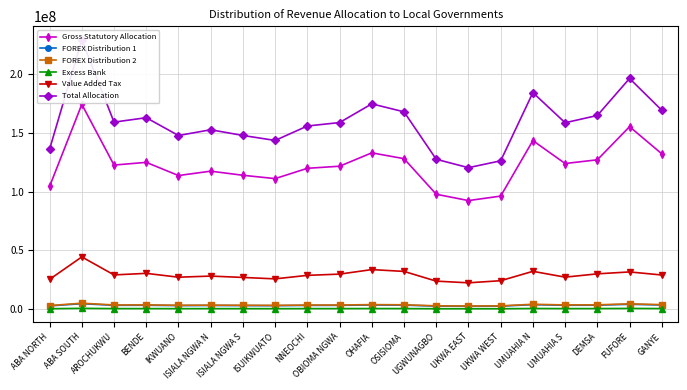

What is the value of the Gross Statutory Allocation point at the 6th from the left?

117585210.2